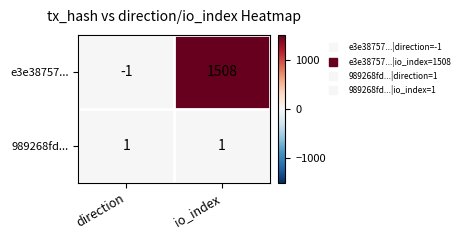

Which series has the largest total across all categories?

e3e38757...